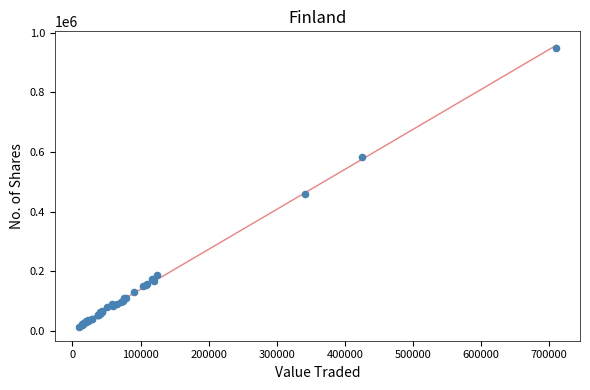

What Y value in the scatter plot is closest to 481769?

458836